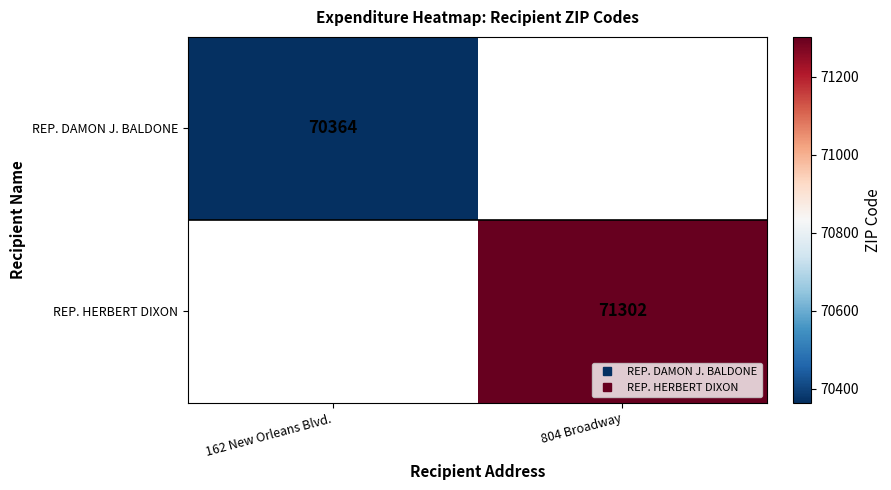

Is it true that REP. HERBERT DIXON equals 71302.0 at 804 Broadway?

True